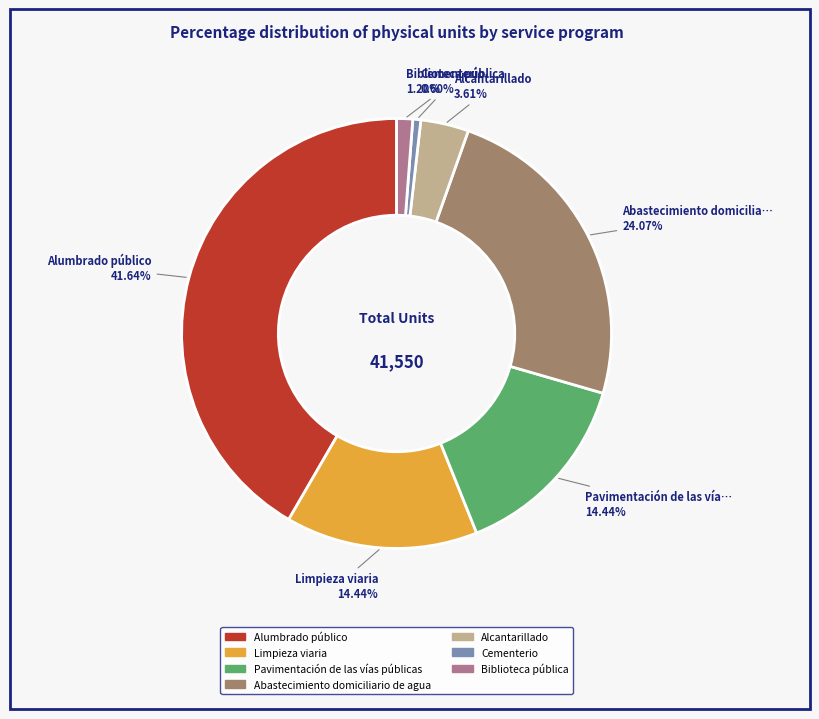

To the nearest percent, what portion does Pavimentación de las vías públicas represent?

14%